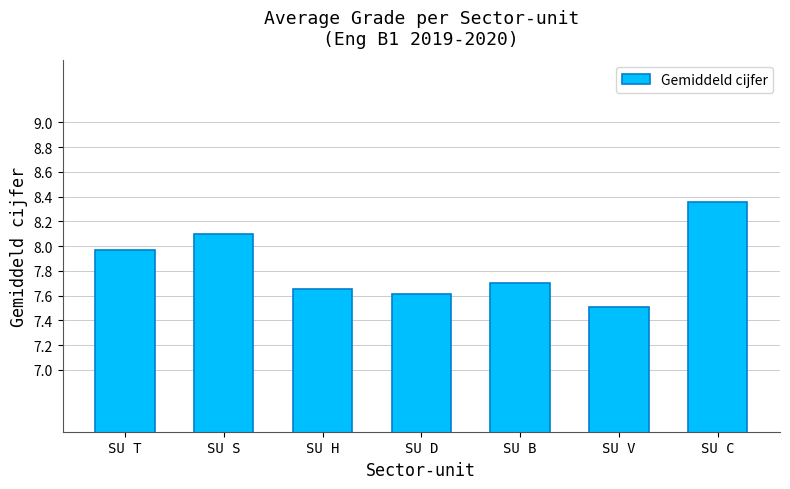

What is the label of the 1st bar from the right?

SU C